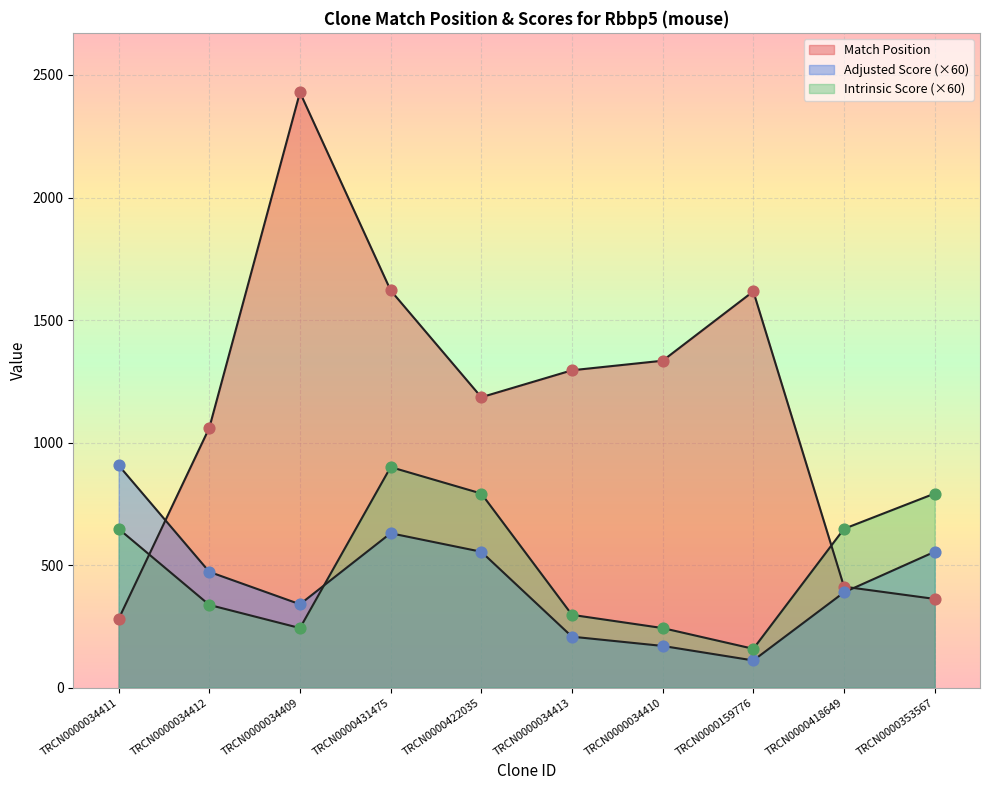

What is the total value across all series at TRCN0000034409?

3012.2